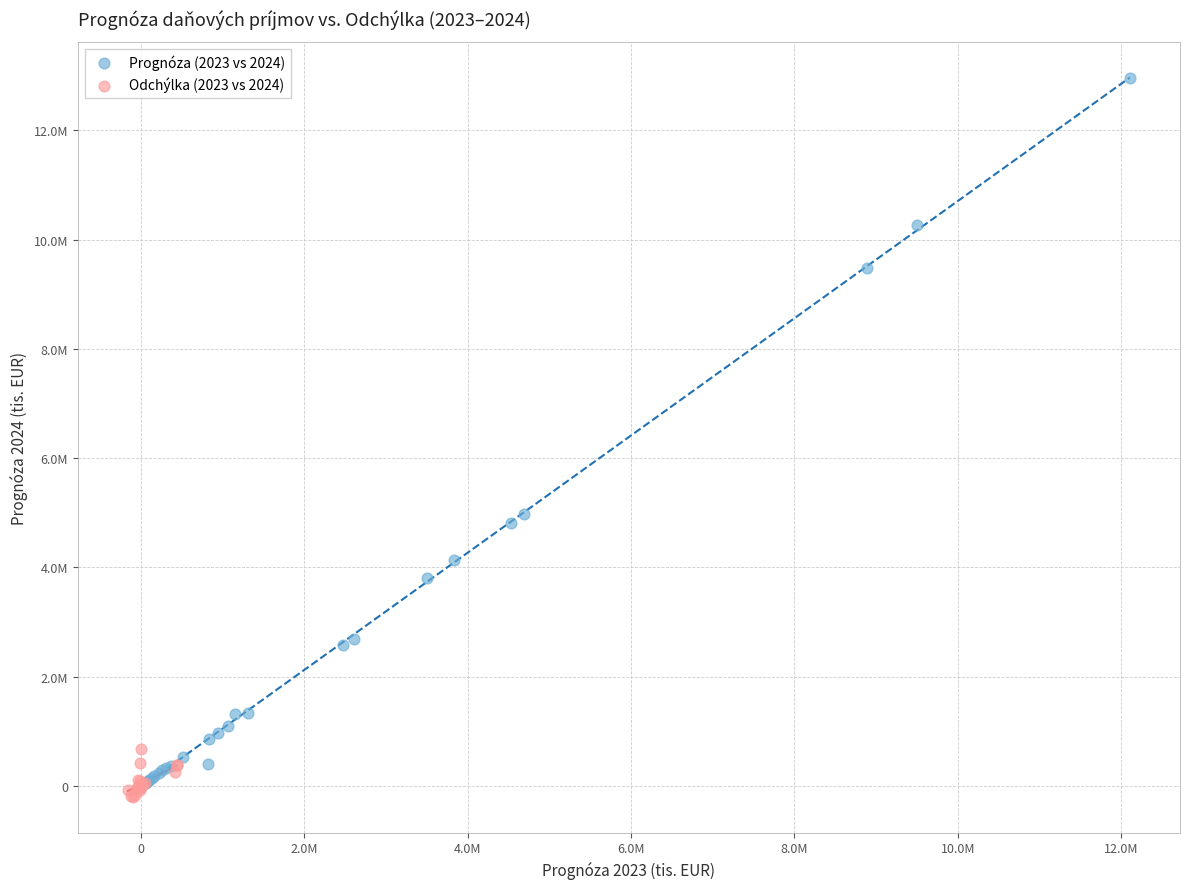

Which series has the largest Y range (max minus min)?

Prognóza (2023 vs 2024)